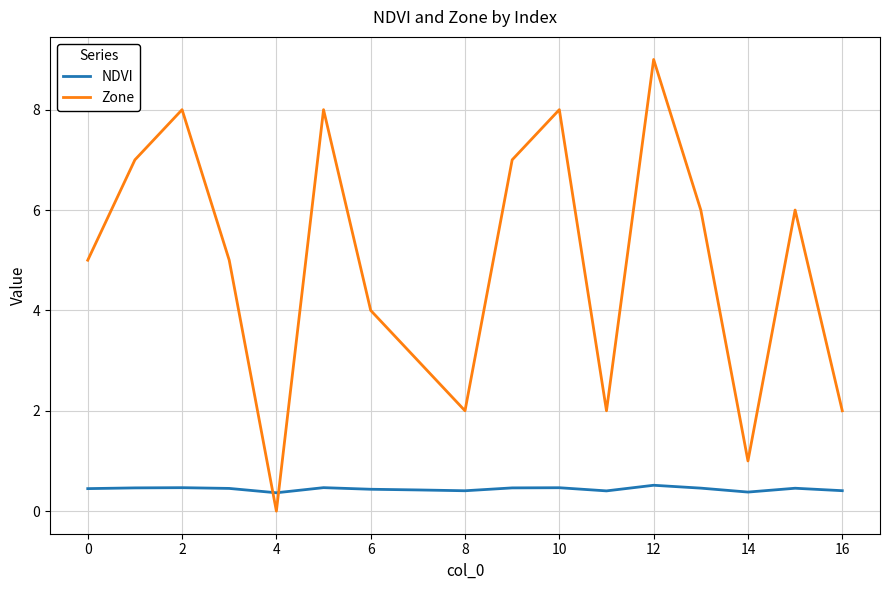

What is the highest value of the Zone series?

9.0